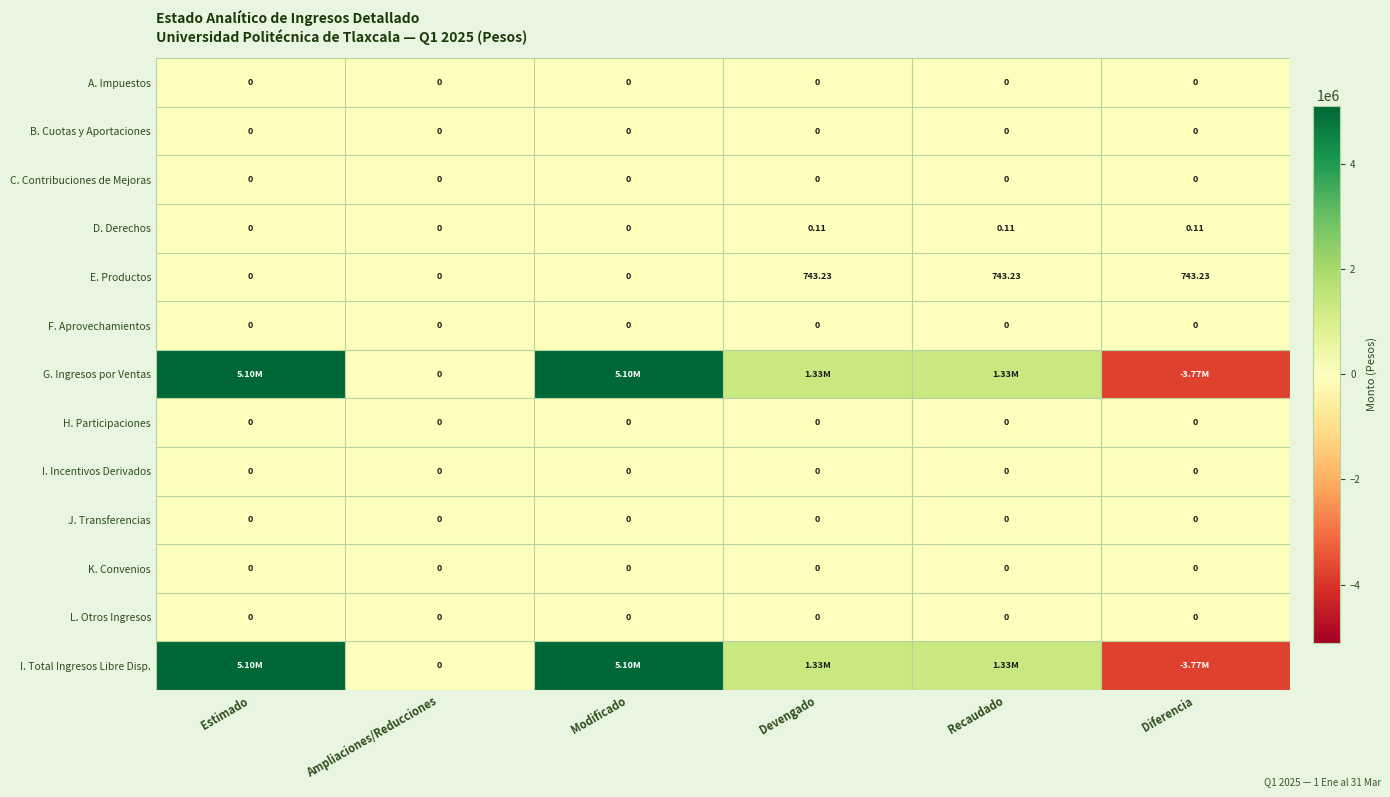

Which series has the largest range (max minus min)?

G. Ingresos por Ventas